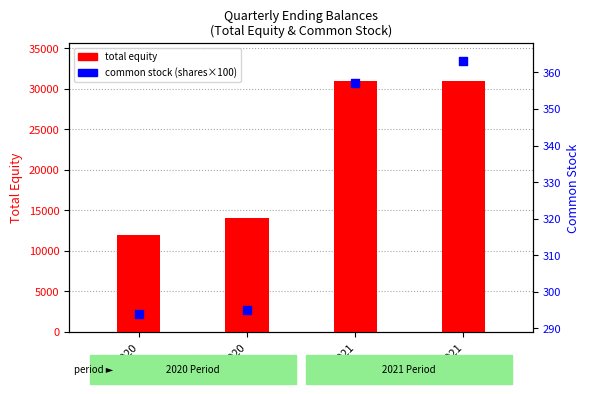

What is the total value across all series at Q1 2021?

31279